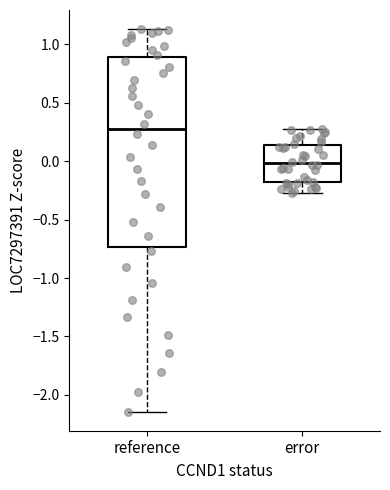

Reading left to right, transcribe this box plot: for each box, give where its median line is, the range the box spans, and where its two whiskers end, as read against the y-axis. The values are not printed on the chart, so give them approximately, as read against the axis.

reference: median 0.25, box -0.75 to 0.90, whiskers -2.15 to 1.15
error: median 0.00, box -0.20 to 0.20, whiskers -0.30 to 0.30